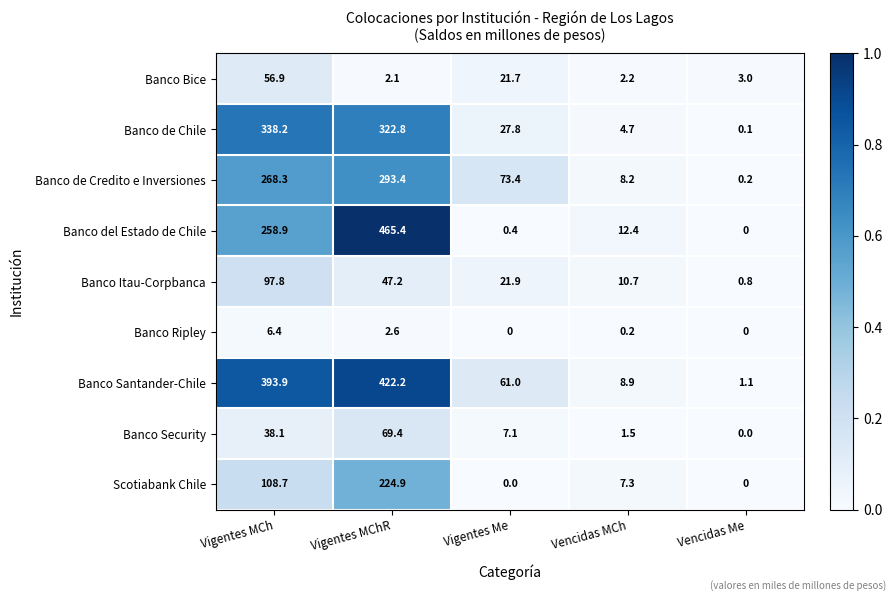

What is the average value of the Banco Santander-Chile series?

177.4